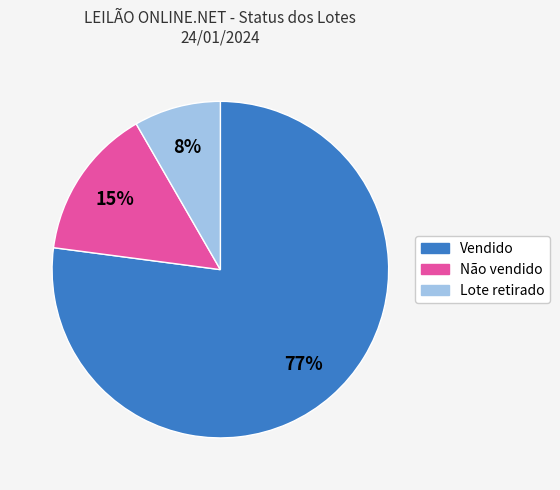

Approximately how many times larger is the value at Lote retirado compared to Vendido?

0.1